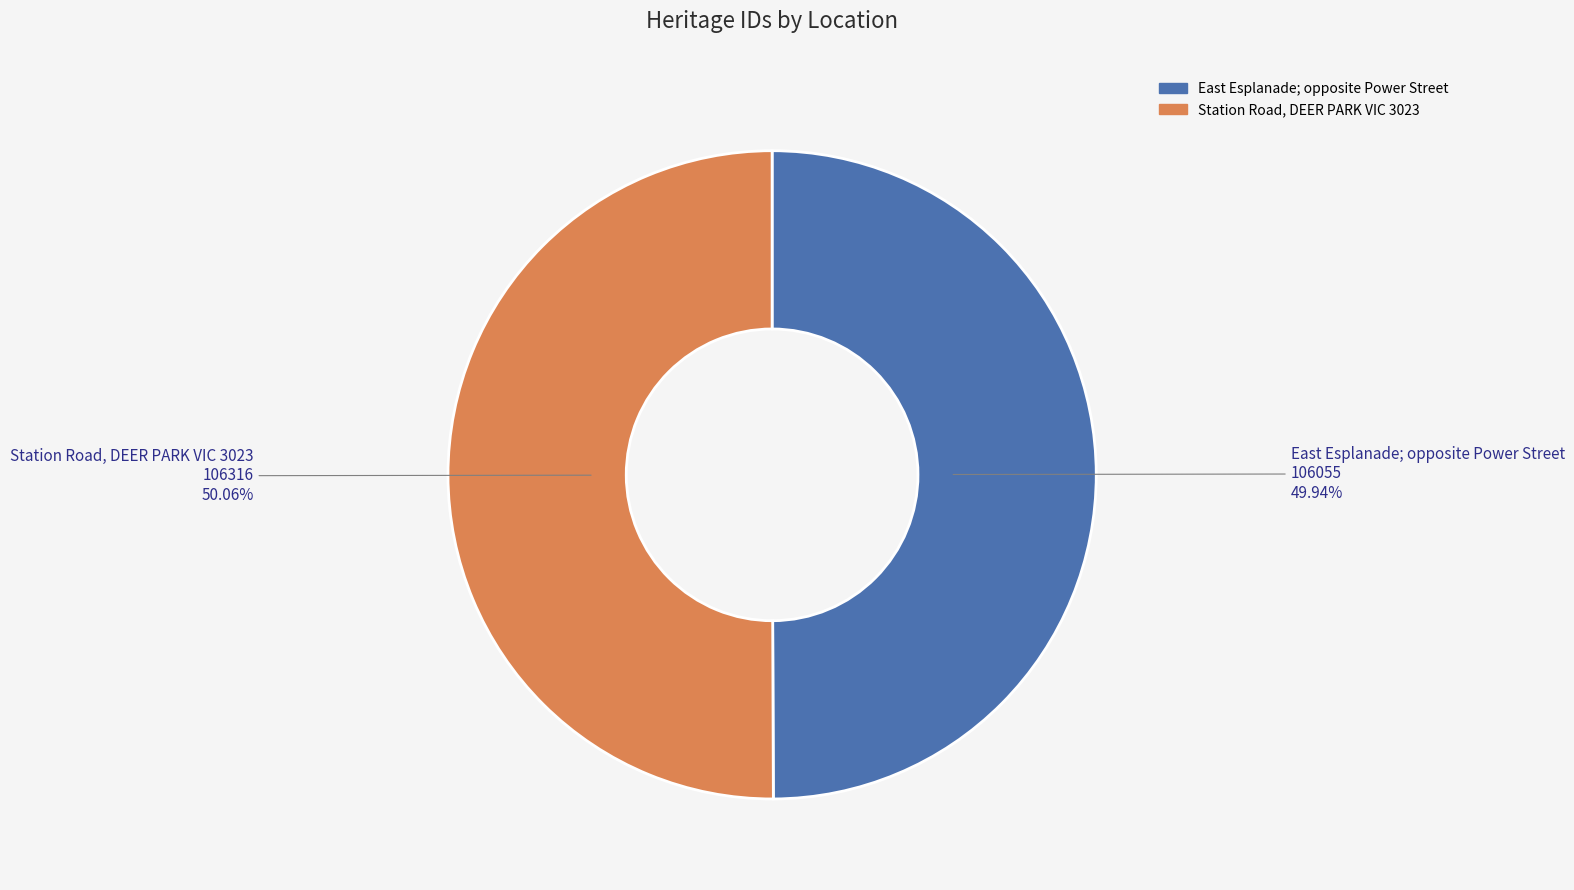

Combined, what portion of the pie is Station Road, DEER PARK VIC 3023 and East Esplanade; opposite Power Street?

100.0%